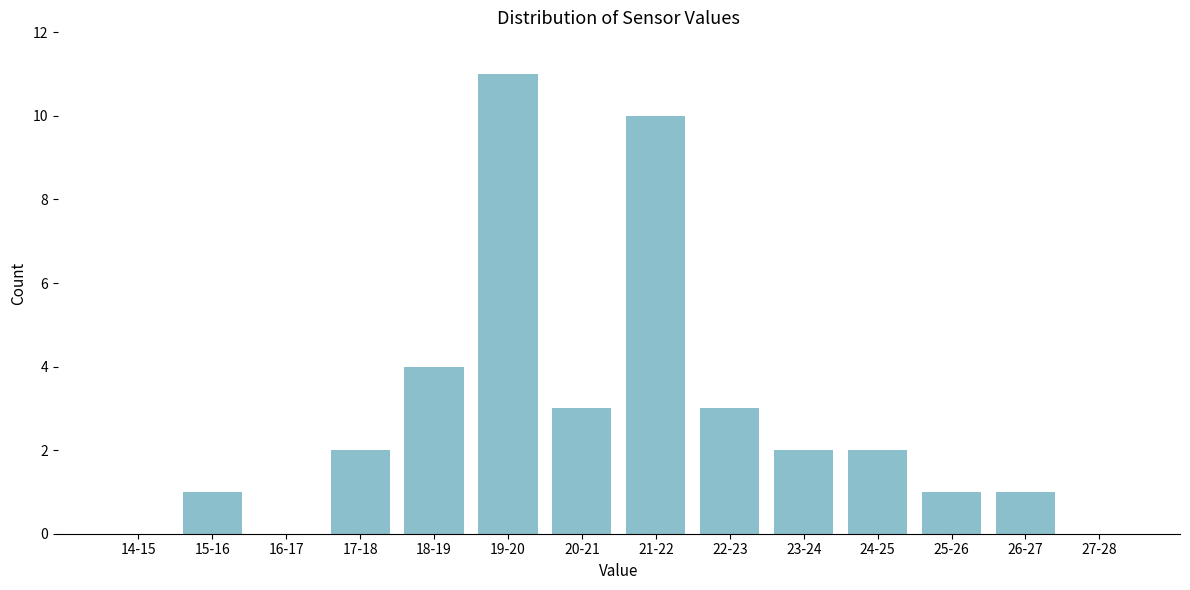

Reading left to right, list all the values displayed in this chart.

14-15=0	15-16=1	16-17=0	17-18=2	18-19=4	19-20=11	20-21=3	21-22=10	22-23=3	23-24=2	24-25=2	25-26=1	26-27=1	27-28=0